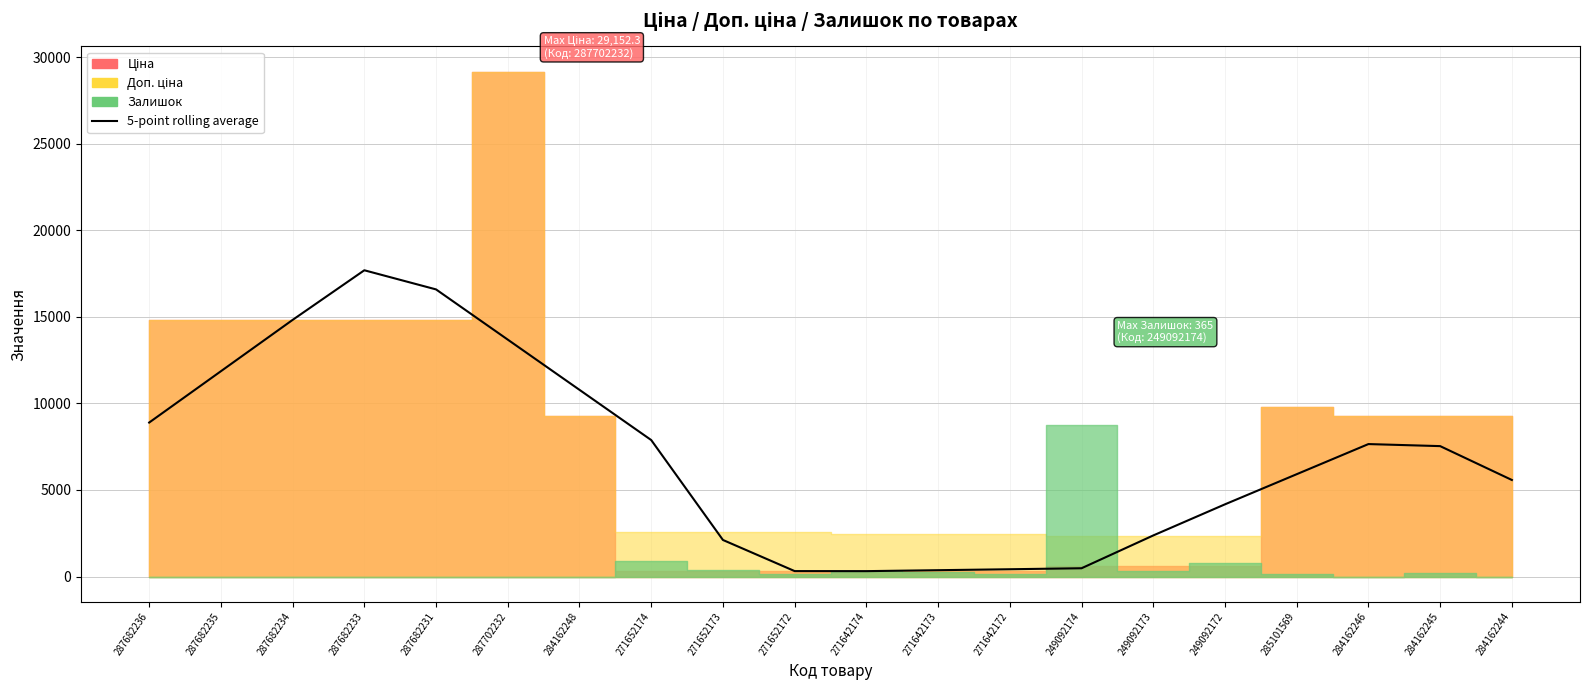

What is the sum of all values?

139354.9